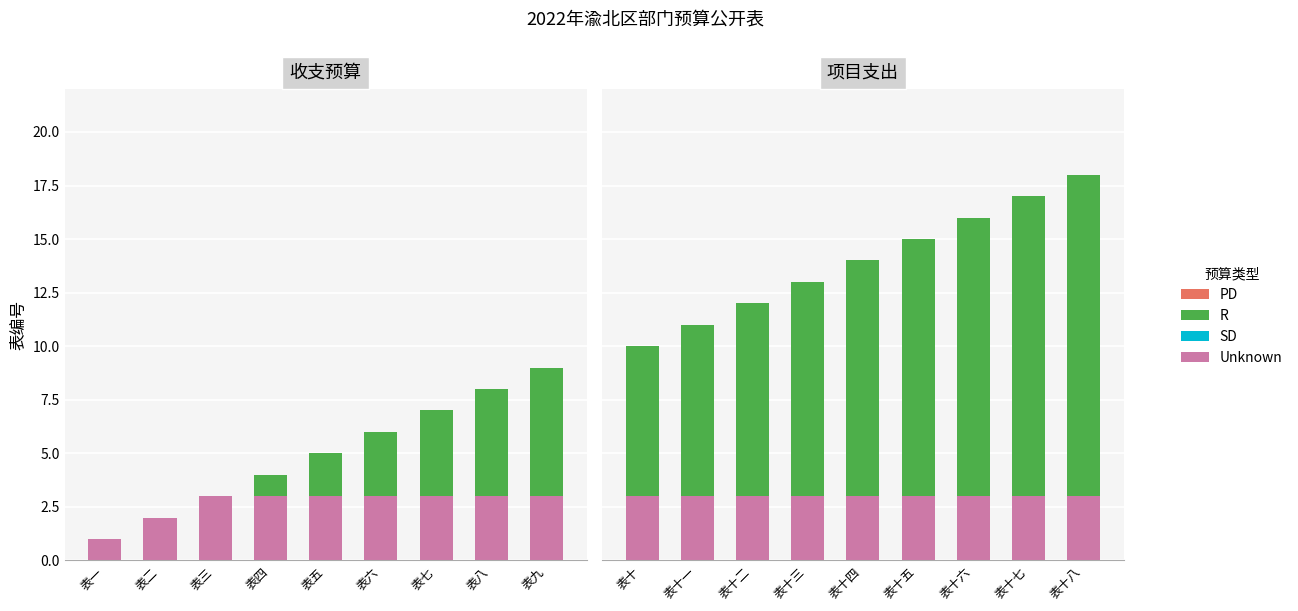

Does the chart contain stacked bars?

No